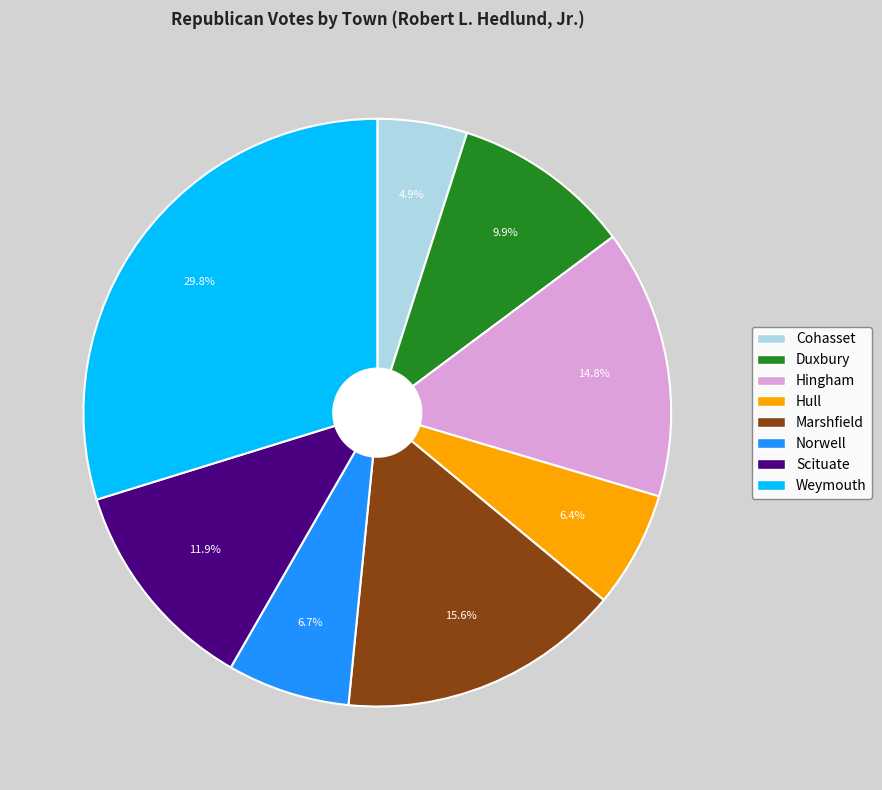

Is it true that Hull is 1% of the pie?

False